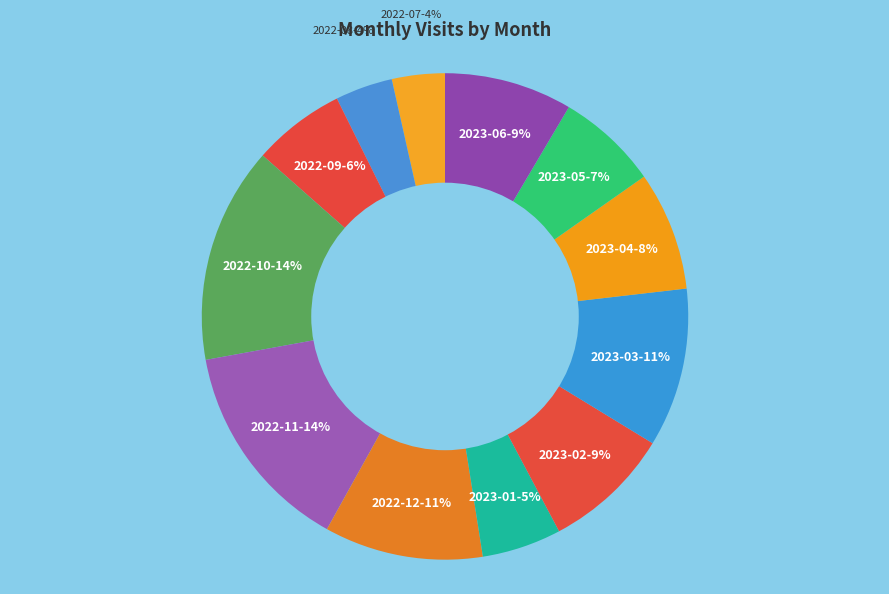

Is there a majority slice in this chart?

No